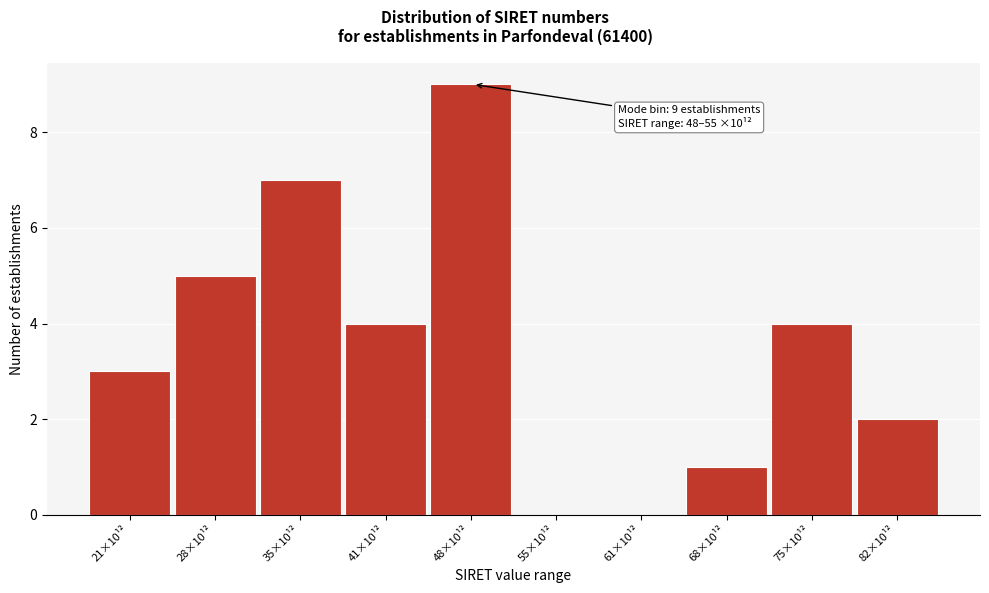

Reading right to left, what are all the values shown in this chart?

82×10¹²=2	75×10¹²=4	68×10¹²=1	61×10¹²=0	55×10¹²=0	48×10¹²=9	41×10¹²=4	35×10¹²=7	28×10¹²=5	21×10¹²=3